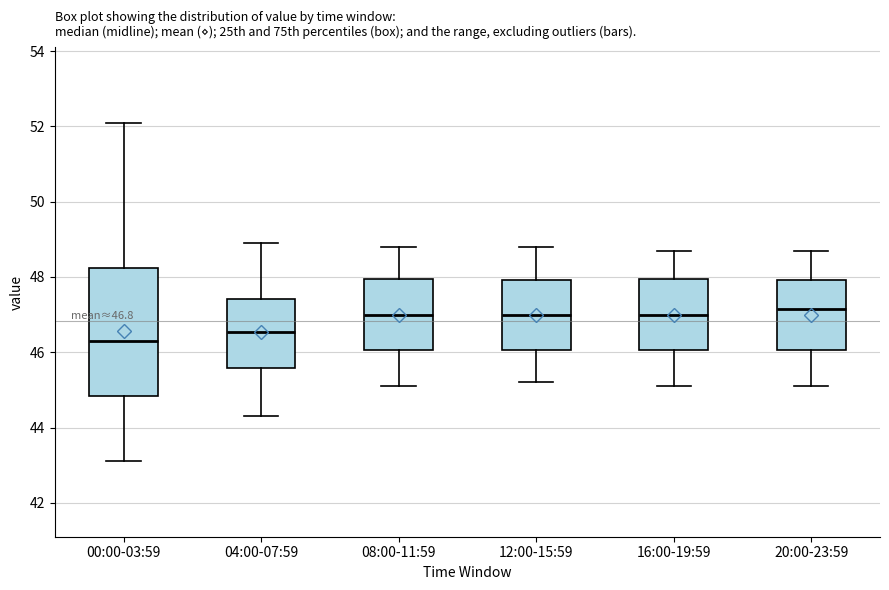

Comparing the boxes themselves (not the whiskers), which one is the tallest?

00:00-03:59